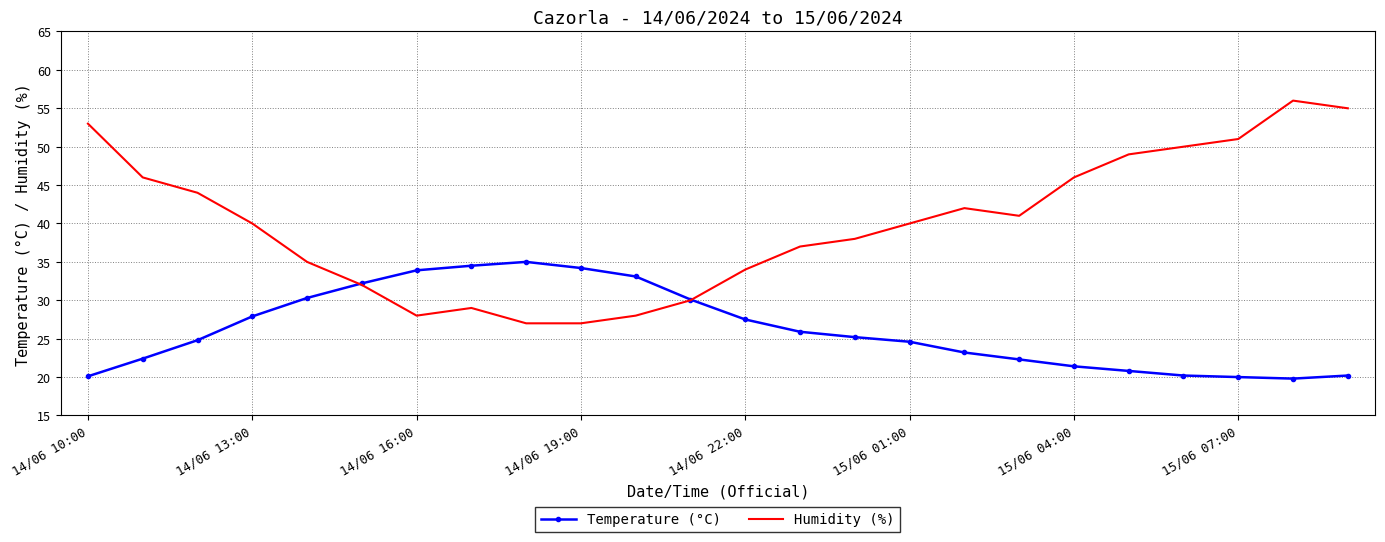

Which series has the largest total across all categories?

Humidity (%)